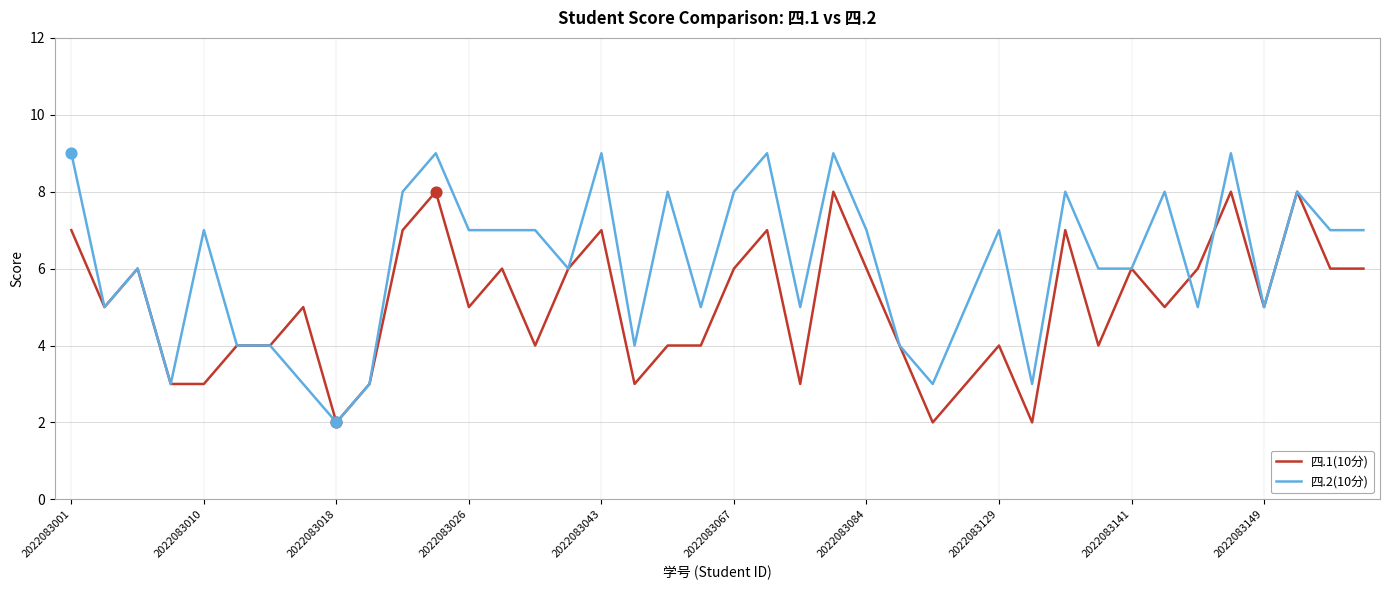

What is the maximum value shown in the chart?

9